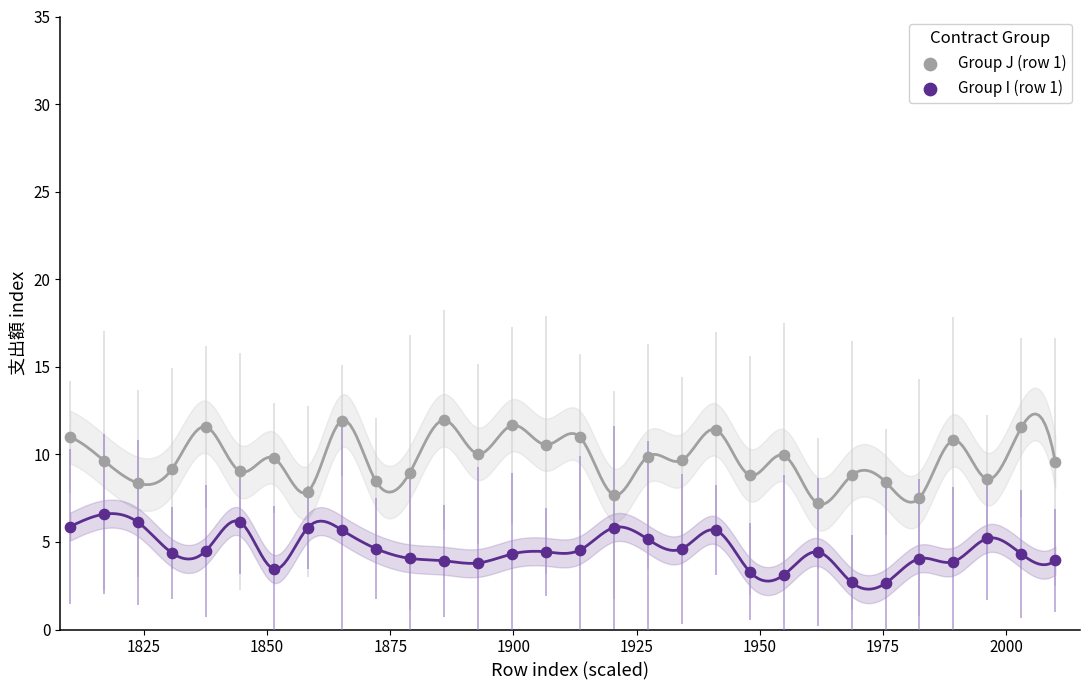

Which series contains the lowest Y value?

Group I (row 1)